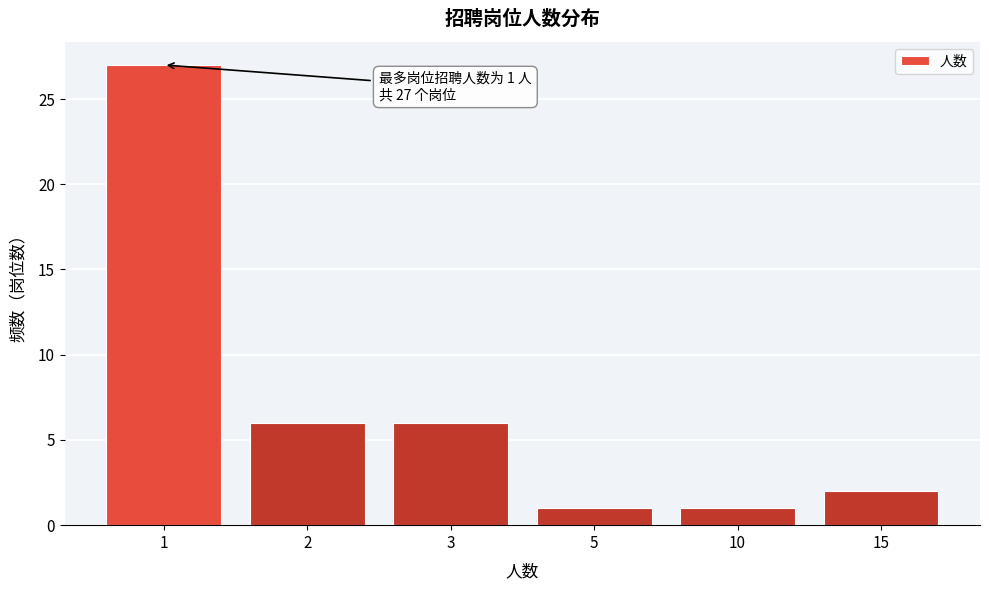

Reading left to right, extract all data points from this chart.

1=27	2=6	3=6	5=1	10=1	15=2